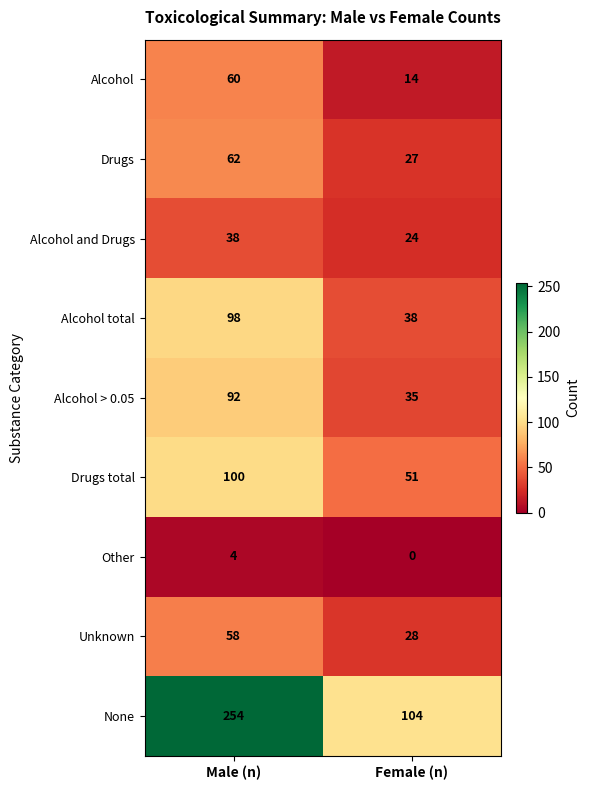

How many series are shown in this chart?

9